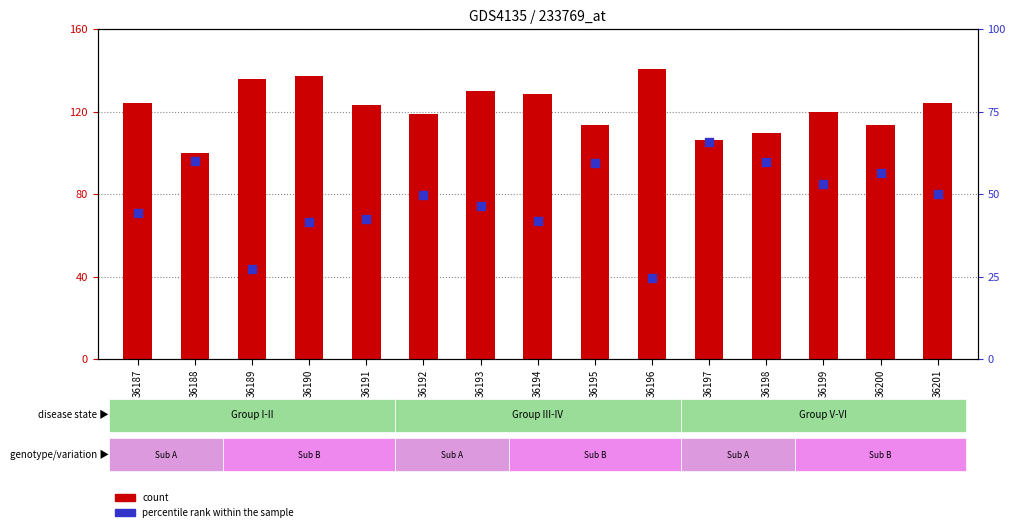

Which series contains the lowest Y value?

percentile rank within the sample